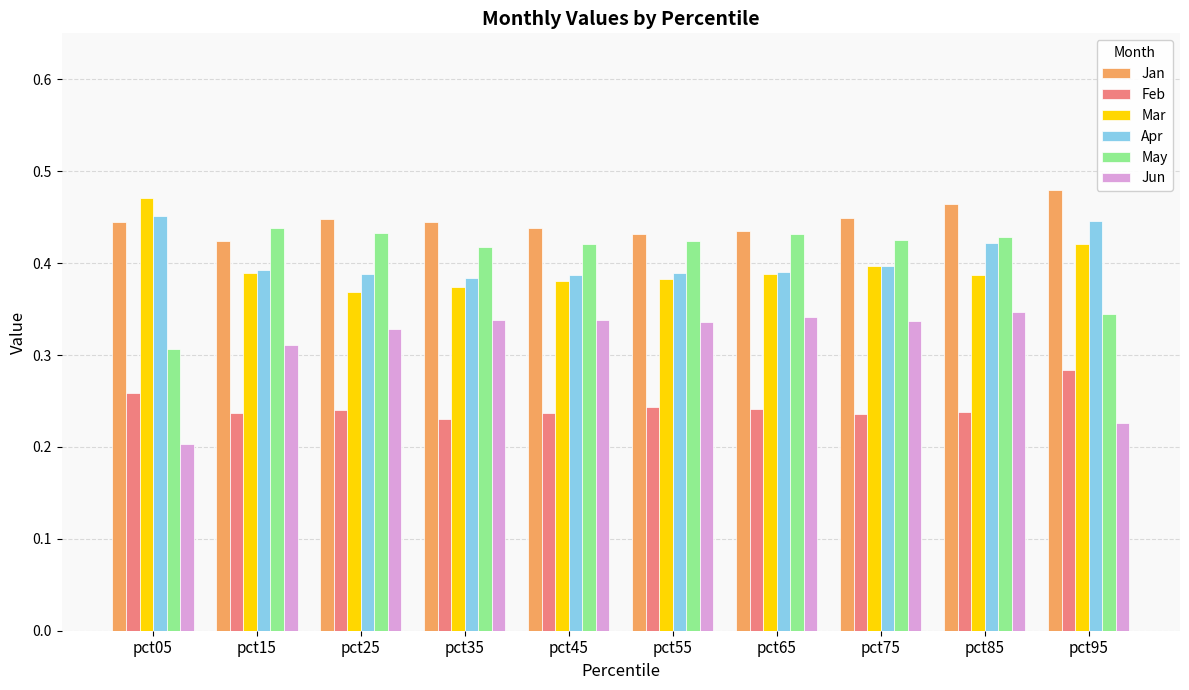

Count the Jun values in the range 0 to 1.

10